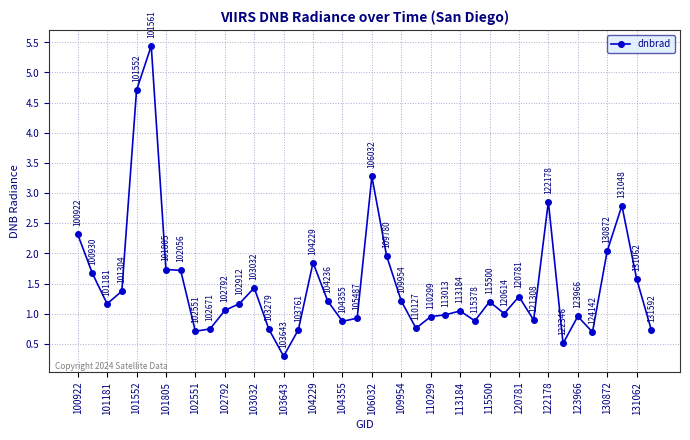

How many interior local peaks (higher than both neighbors) does the data have?

10